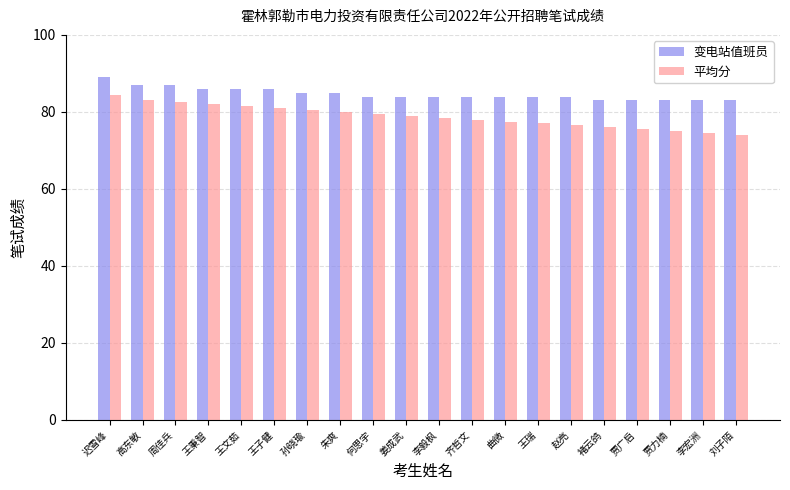

List the series in order of their overall mean, lowest first.

平均分, 变电站值班员